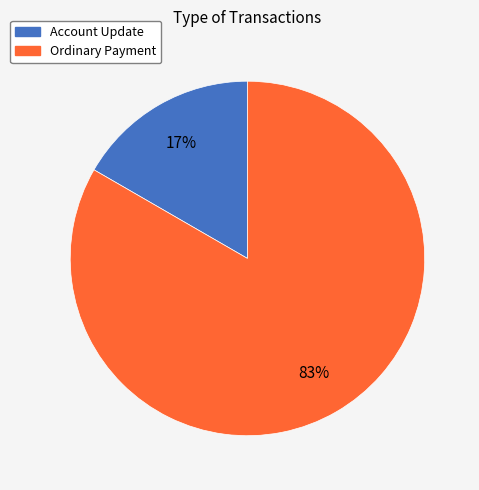

Which category has the biggest portion of the pie?

Ordinary Payment